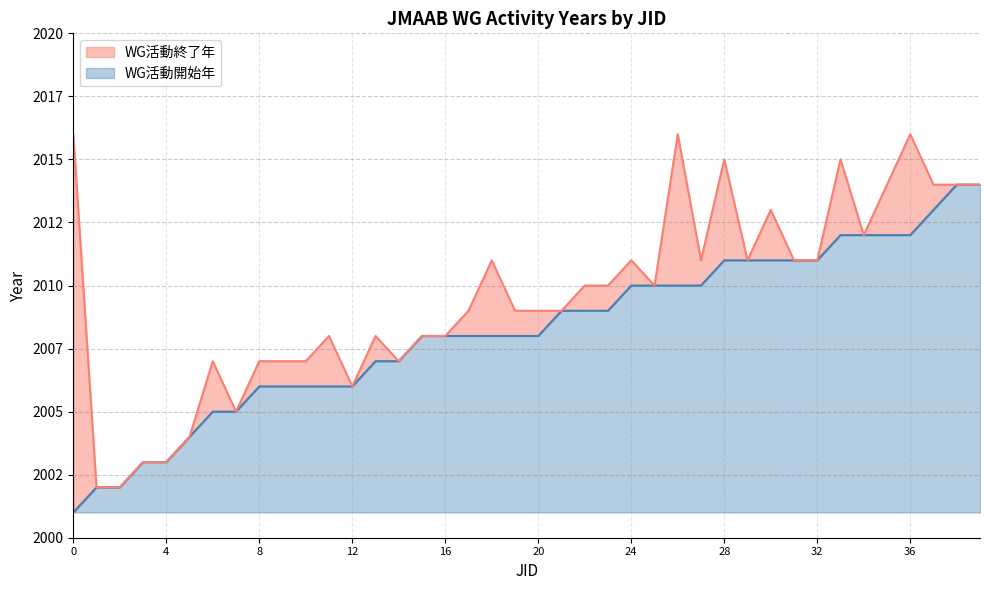

Reading left to right, extract all data points from this chart.

2001	2002	2002	2003	2003	2004	2005	2005	2006	2006	2006	2006	2006	2007	2007	2008	2008	2008	2008	2008	2008	2009	2009	2009	2010	2010	2010	2010	2011	2011	2011	2011	2011	2012	2012	2012	2012	2013	2014	2014